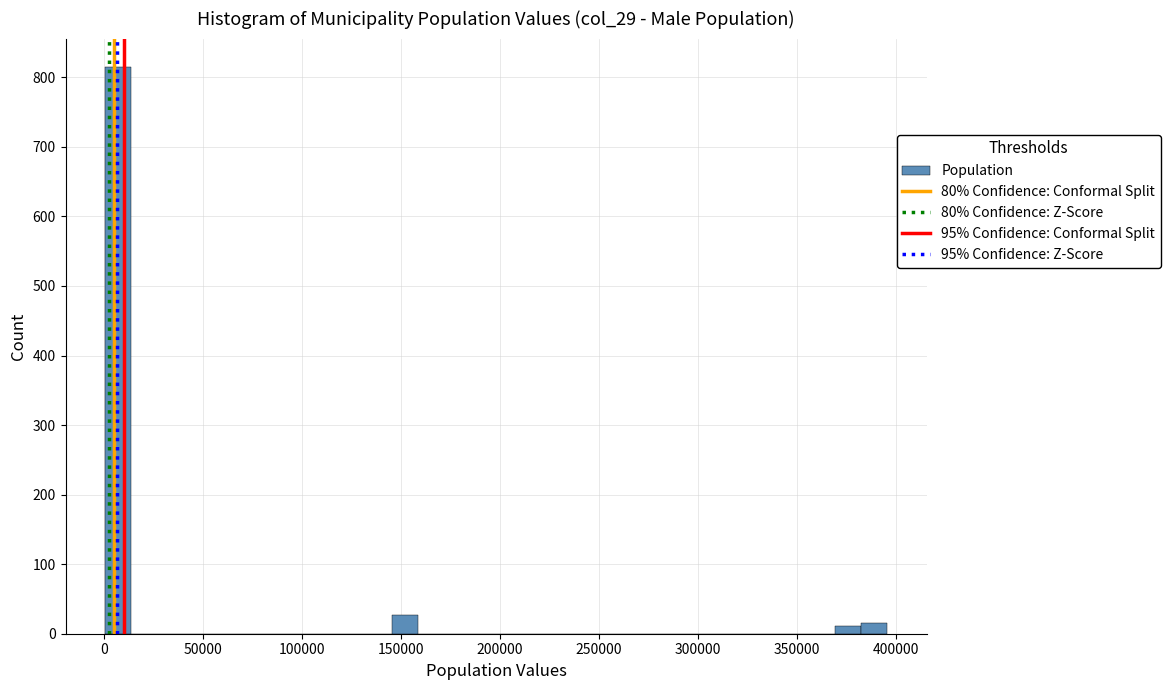

Around what value on the x-axis is the tallest bar? Give the approximate position of its centre, as read against the axis.

5000